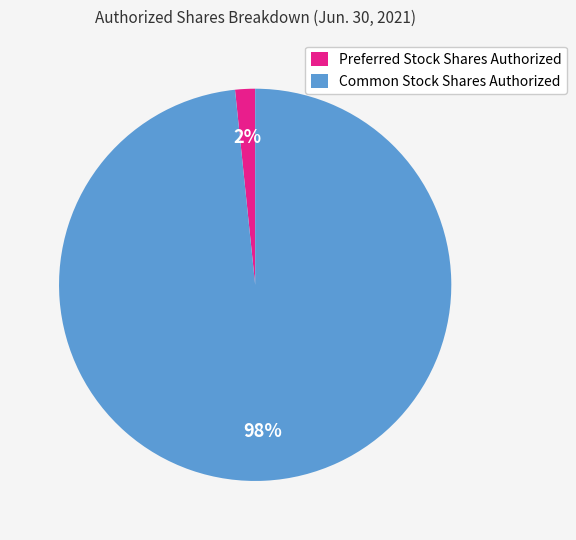

Does Common Stock Shares Authorized represent more than half of the total?

Yes